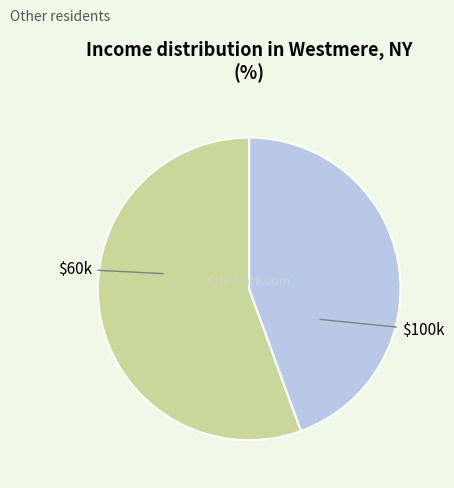

Count the number of slices in the pie.

2